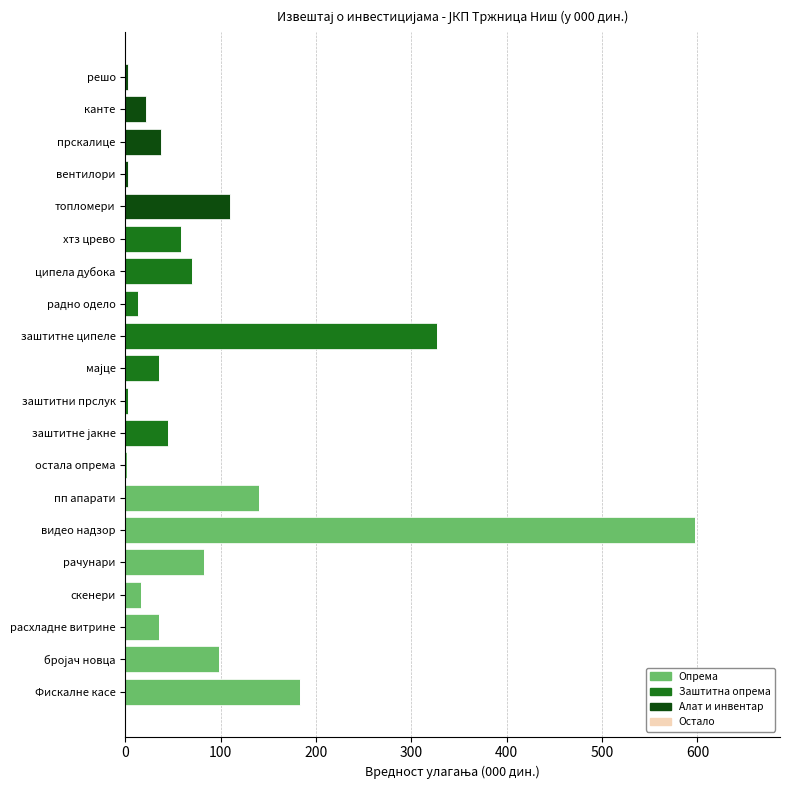

Is it true that Опрема equals -349 at хтз црево?

False